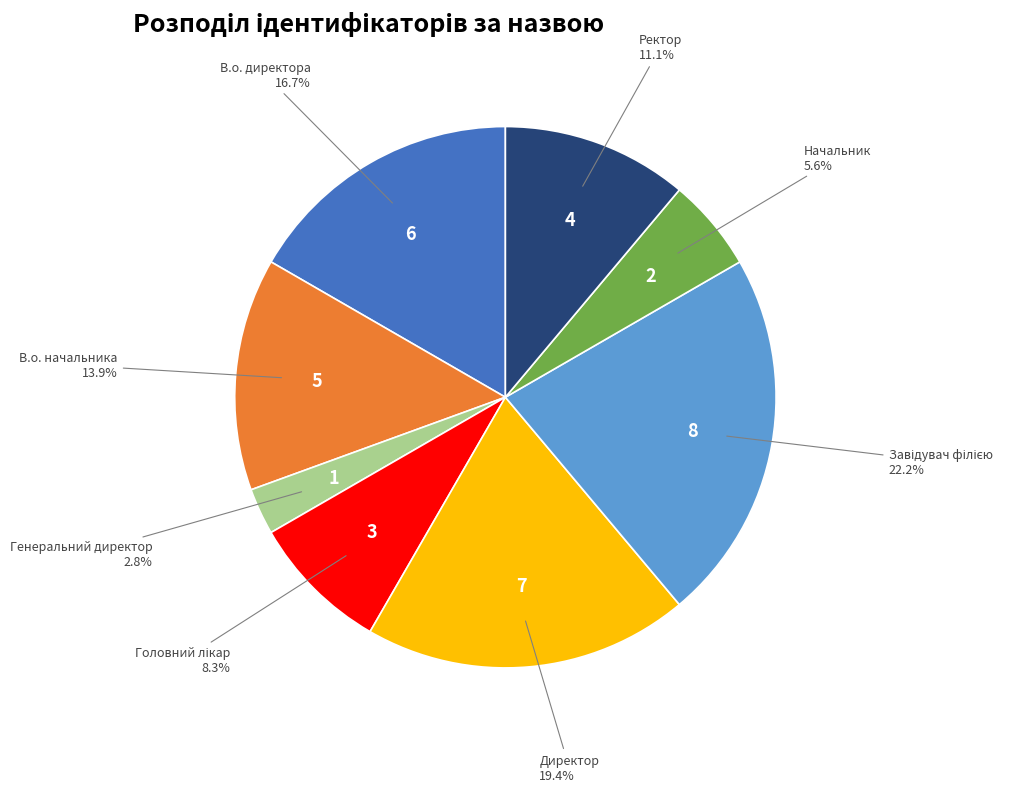

Is the sum of Генеральний директор and Начальник greater than half?

No